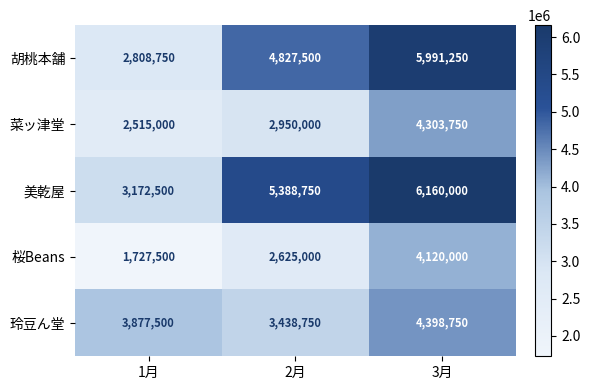

Reading left to right, what are all the values shown in this chart?

胡桃本舗: 2808750	4827500	5991250
菜ッ津堂: 2515000	2950000	4303750
美乾屋: 3172500	5388750	6160000
桜Beans: 1727500	2625000	4120000
玲豆ん堂: 3877500	3438750	4398750